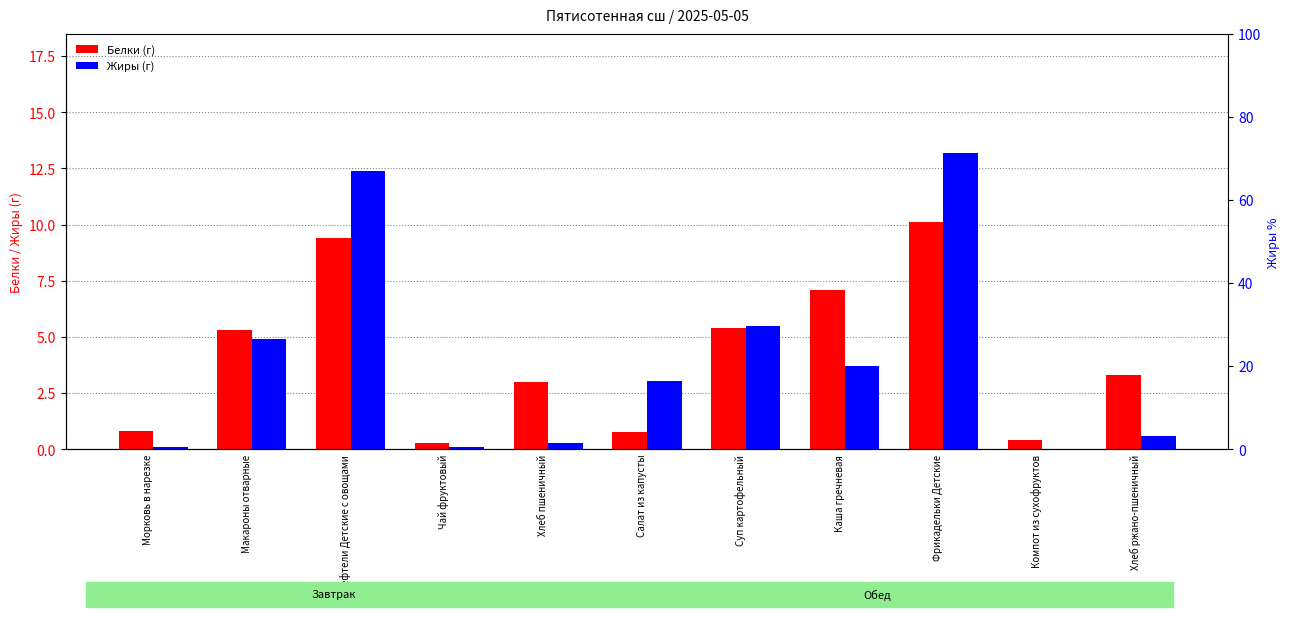

At which label is Жиры closest to 6?

Суп картофельный